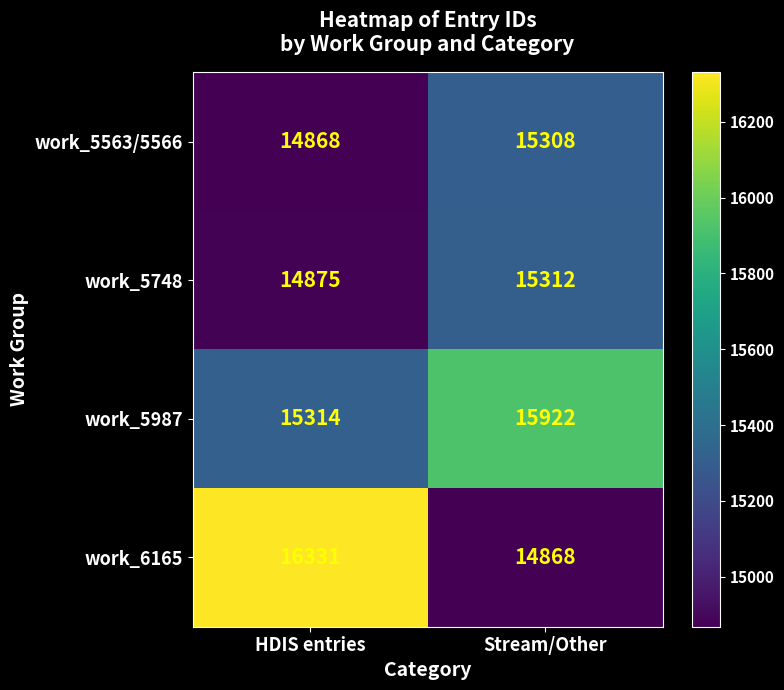

Which label corresponds to the largest value in the chart?

HDIS entries